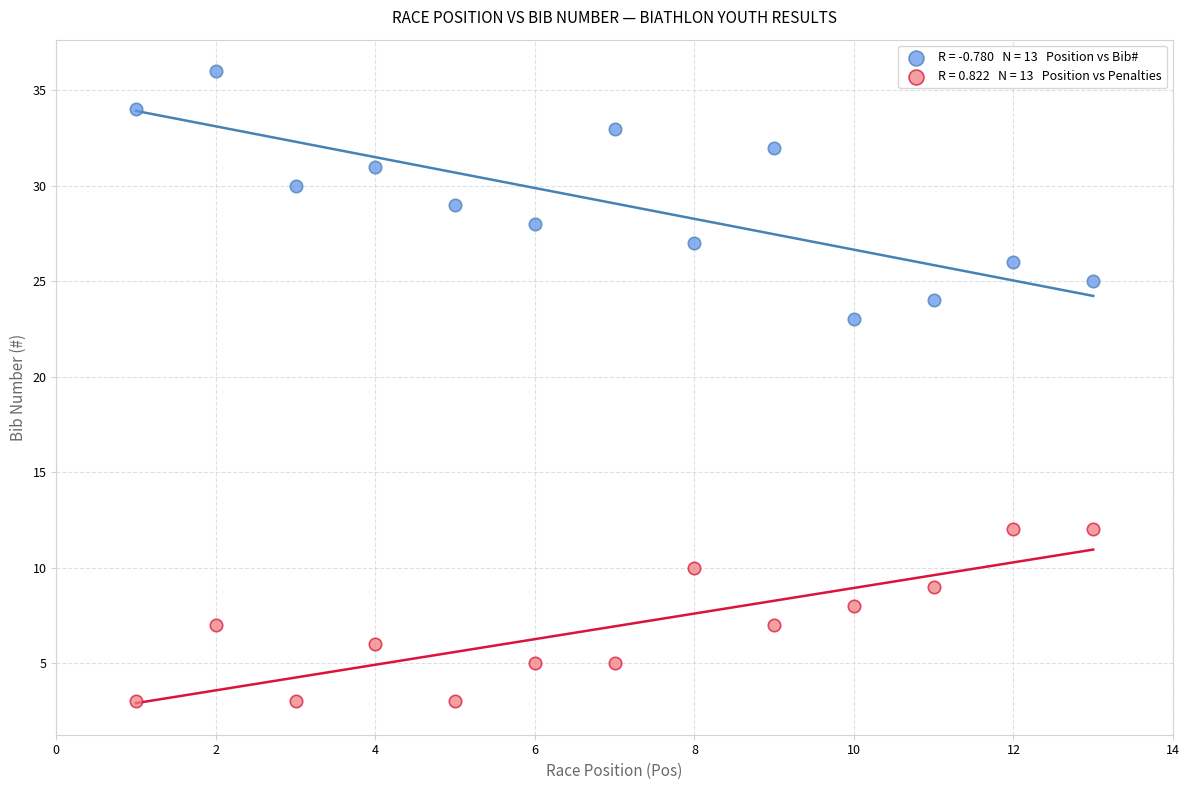

Across all data points, what is the range of X values (max minus min)?

12